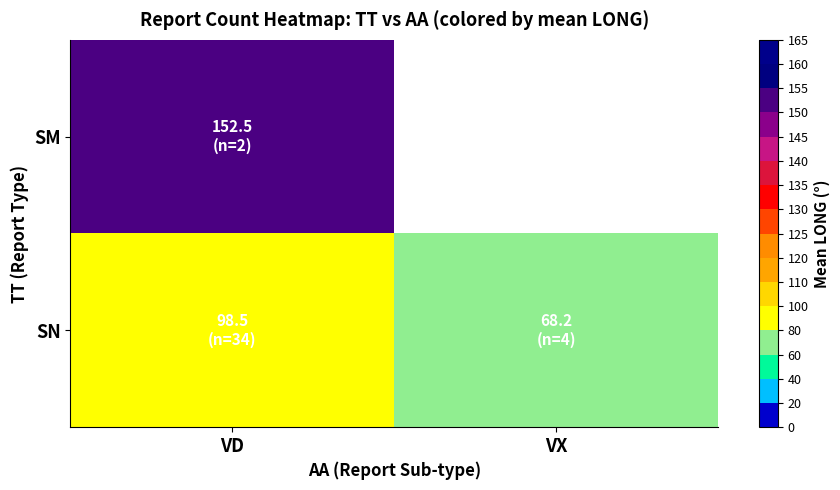

At which label is row_0 closest to 152?

VD